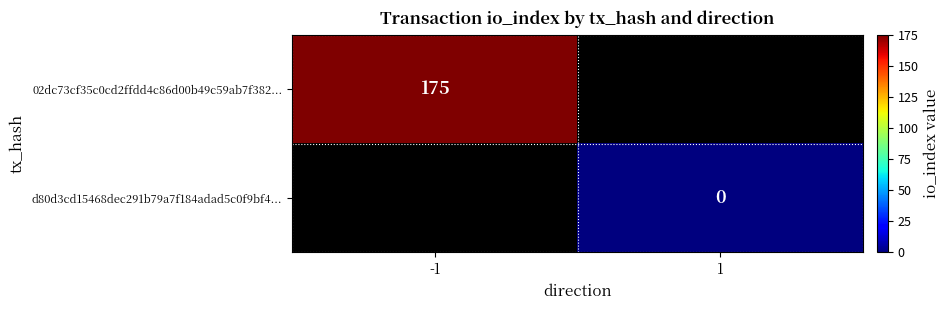

Is it true that 02dc73cf35c0cd2ffdd4c86d00b49c59ab7f382... equals 175 at -1?

True